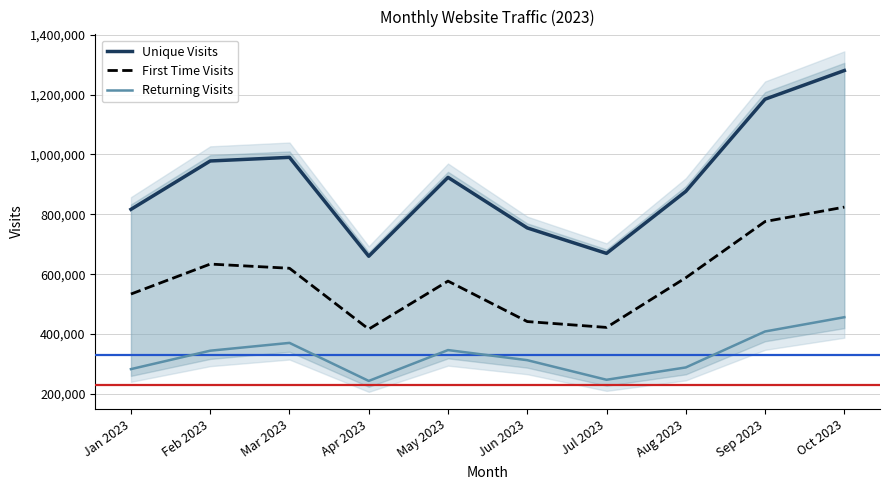

Does the chart display data point markers on the line(s)?

No